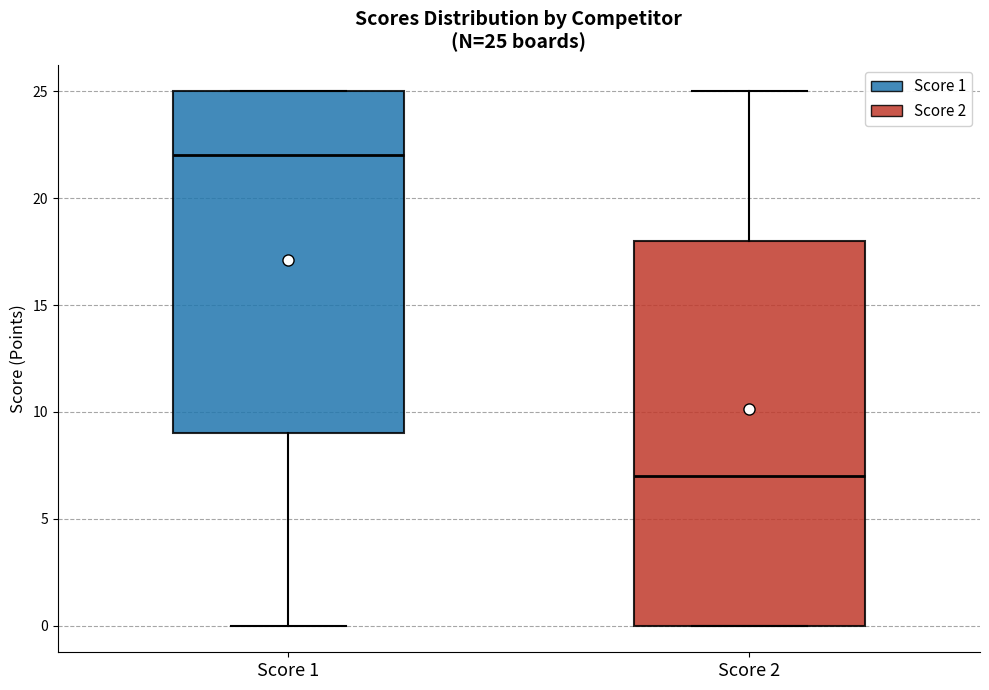

Which box's median line is the lowest?

Score 2